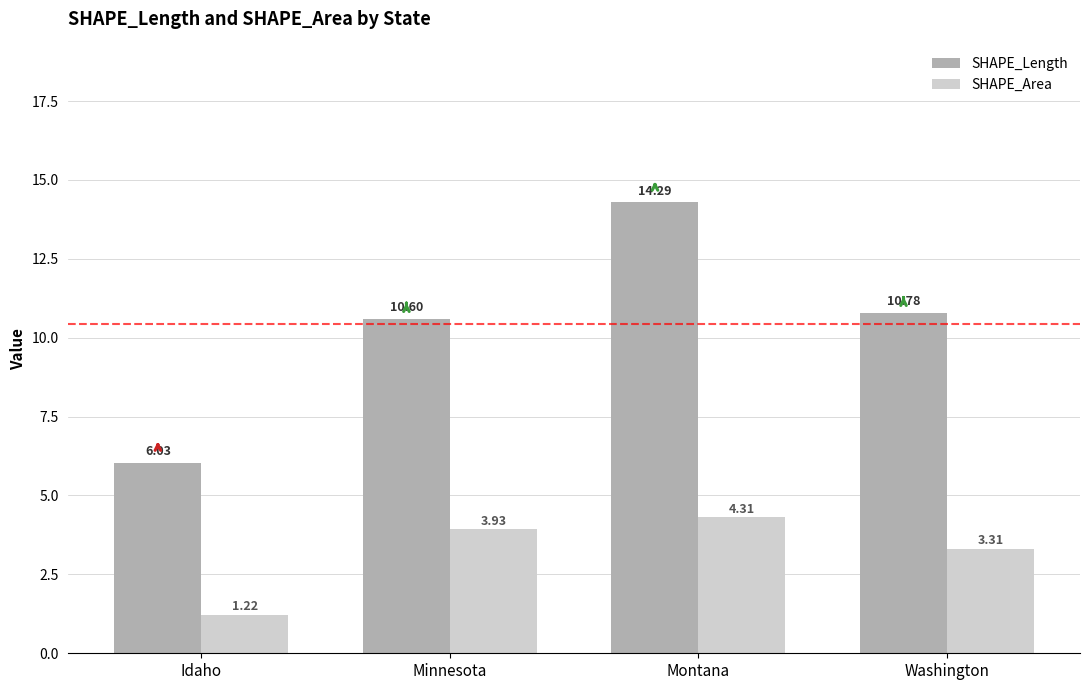

Which category has the highest value in the SHAPE_Area series?

Montana